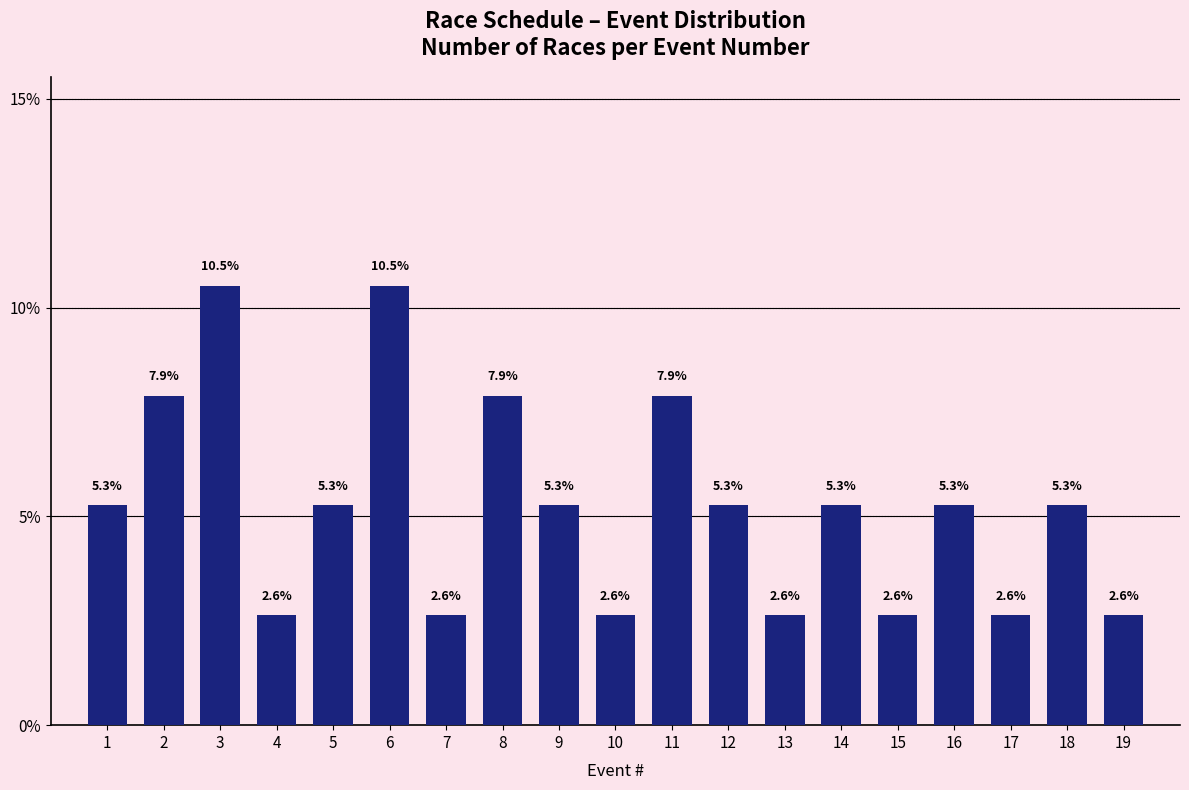

Reading left to right, list all the values displayed in this chart.

5.3	7.9	10.5	2.6	5.3	10.5	2.6	7.9	5.3	2.6	7.9	5.3	2.6	5.3	2.6	5.3	2.6	5.3	2.6